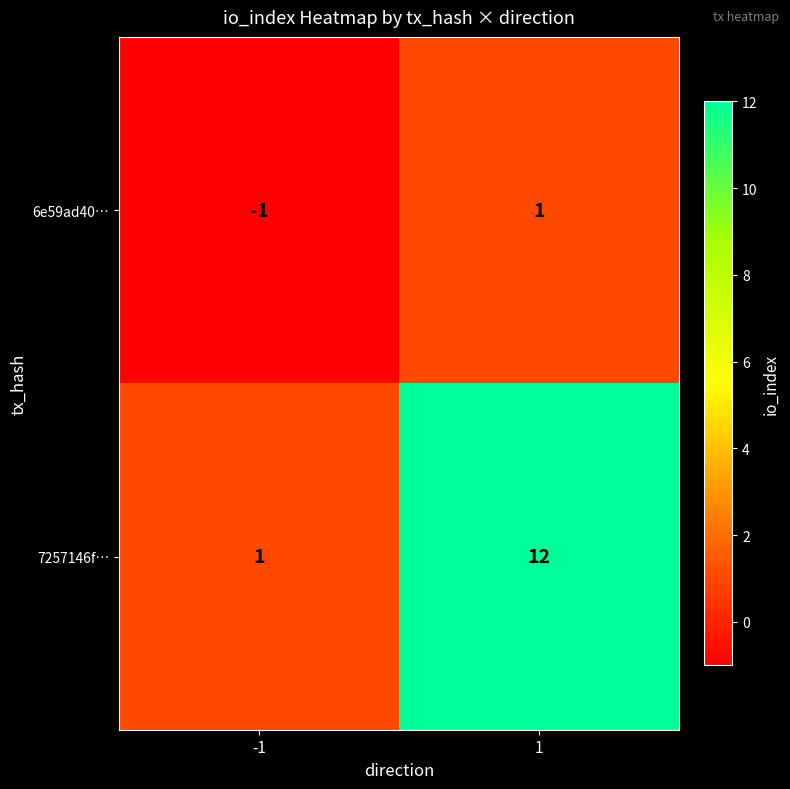

What is the spread (max minus min) of values at 1?

11